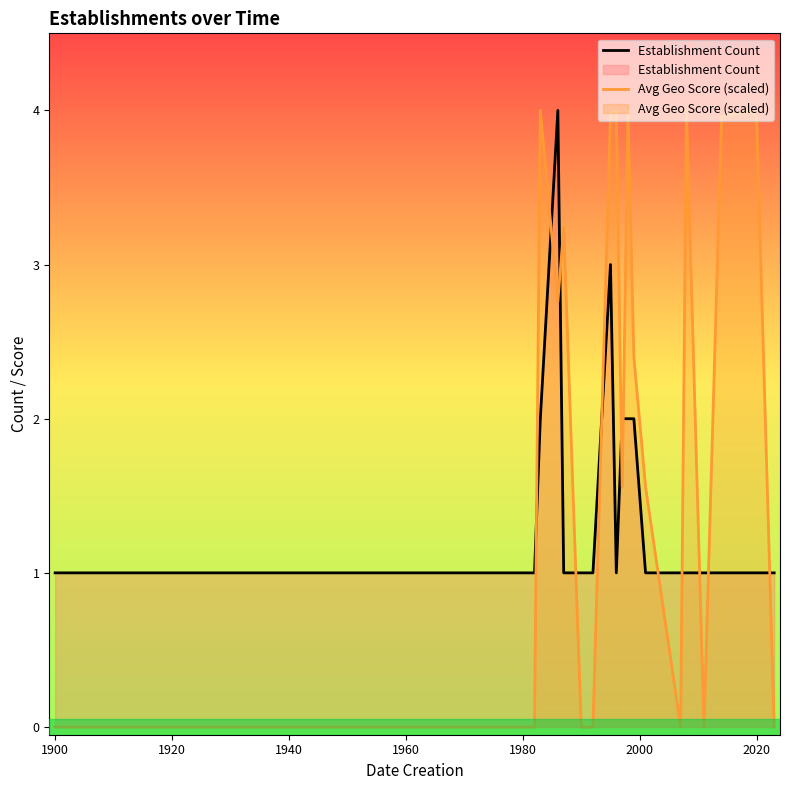

Rank the series at 1900 from lowest to highest value.

Avg Geo Score (scaled), Establishment Count